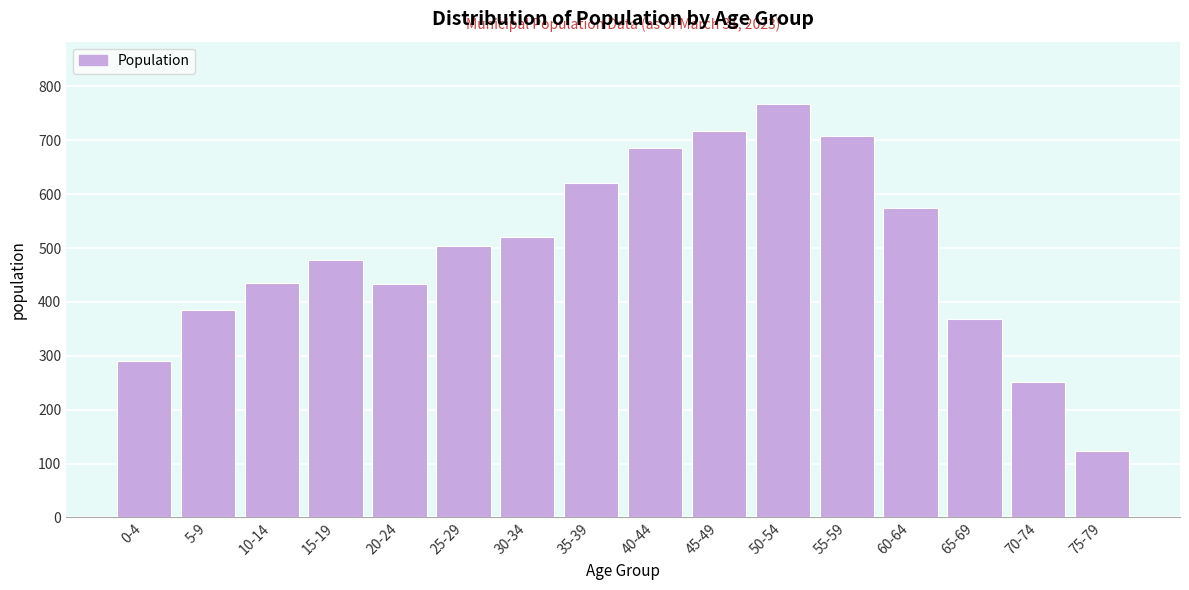

What value does the data have at 65-69, to the nearest 100?

400